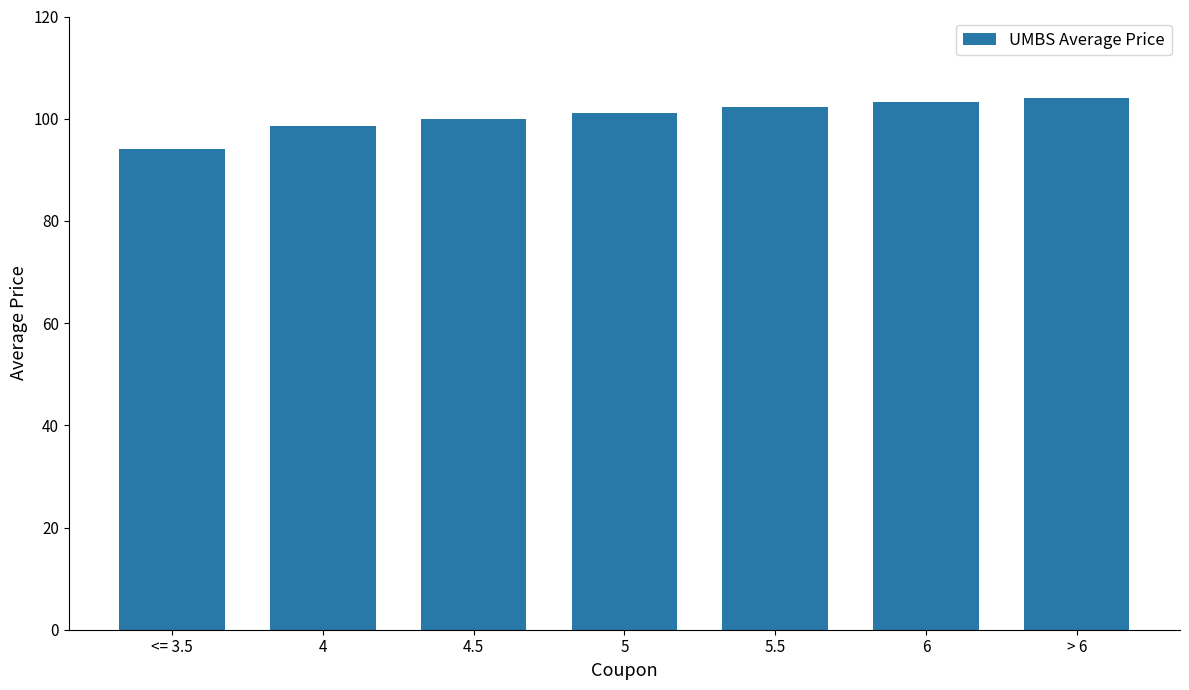

Reading left to right, transcribe all the data shown in this chart.

94.0	98.5	100.0	101.1	102.2	103.3	104.0